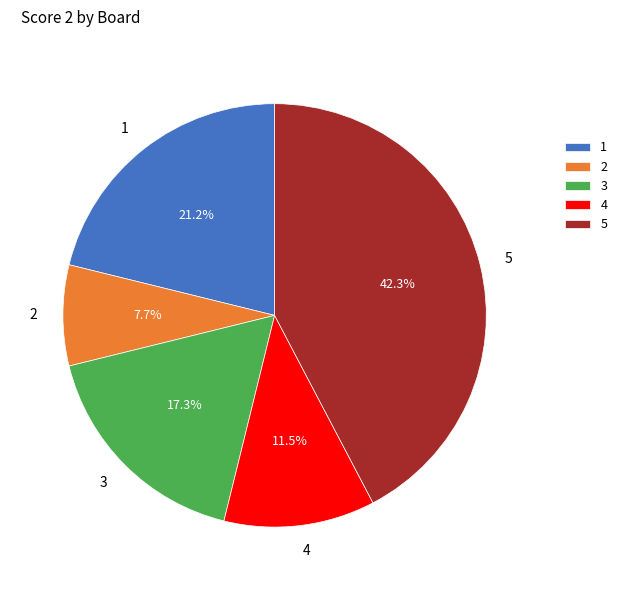

How many slices are in this pie chart?

5